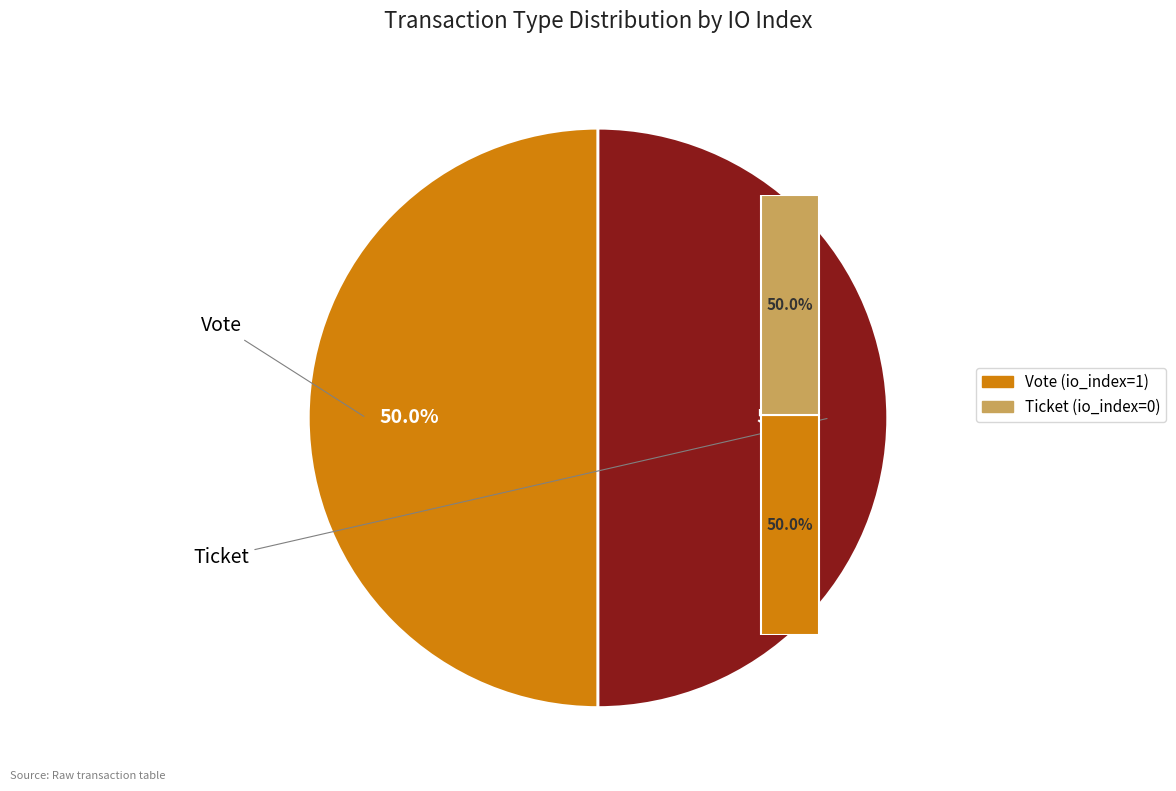

Is Vote (io_index=1) the majority of the pie?

Yes